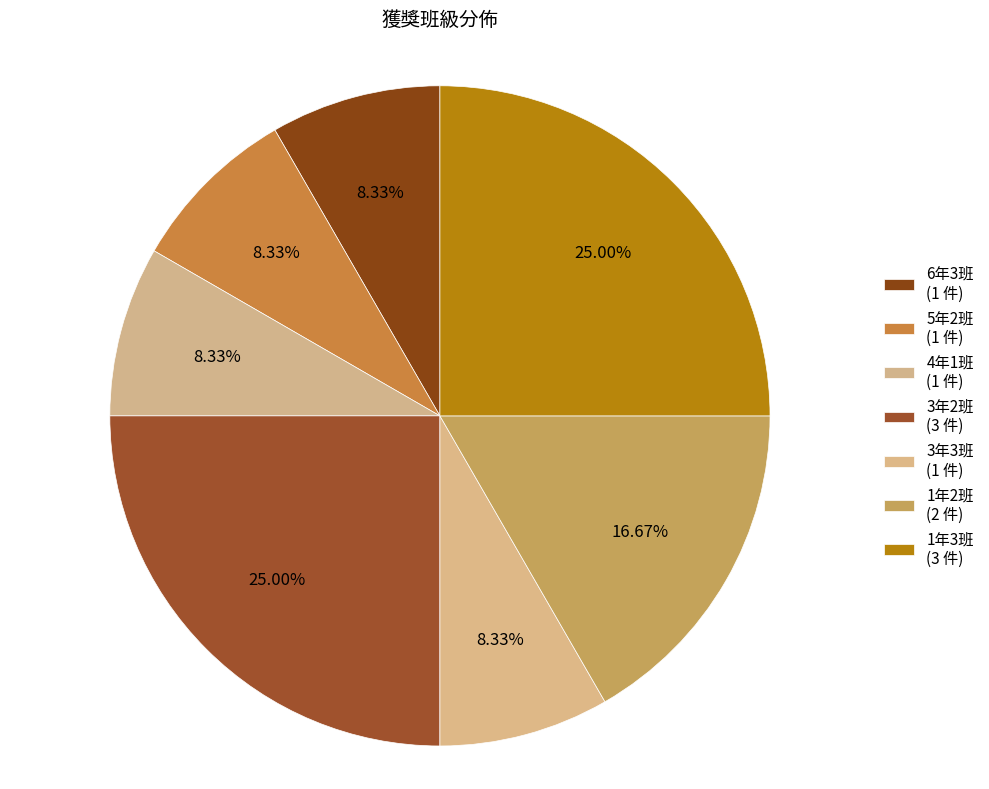

To the nearest percent, what is the difference between the largest and smallest slice percentages?

17%